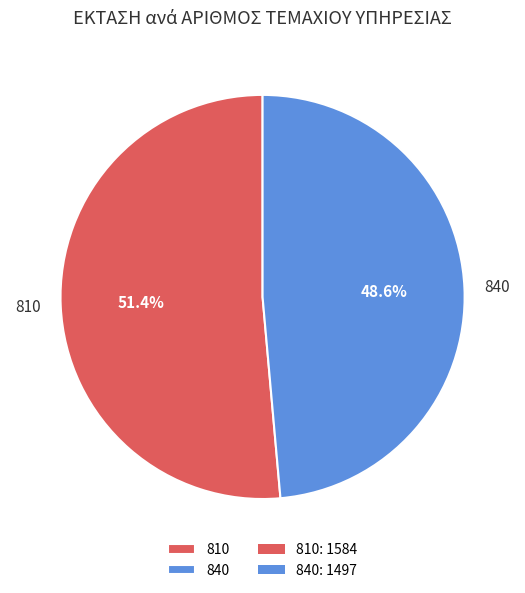

Count the number of slices in the pie.

2